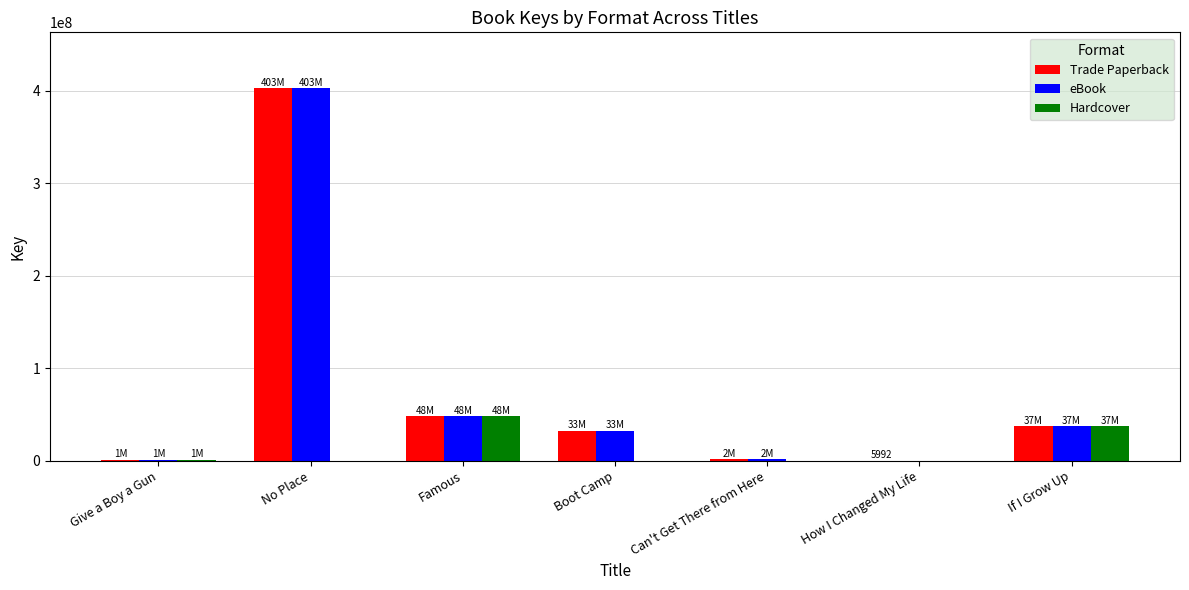

How many categories are shown in the chart?

7